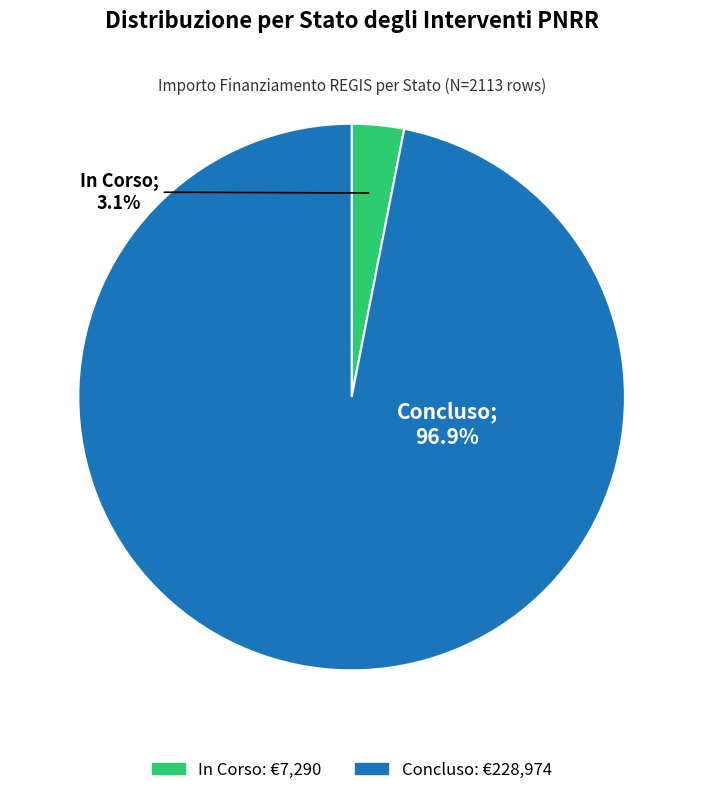

What is the total percentage of In Corso and Concluso?

100.0%